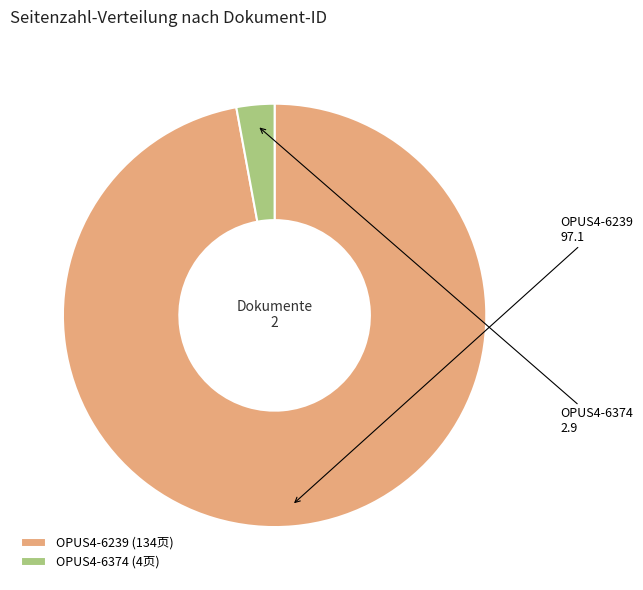

Combined, do OPUS4-6239 and OPUS4-6374 account for over 50%?

Yes